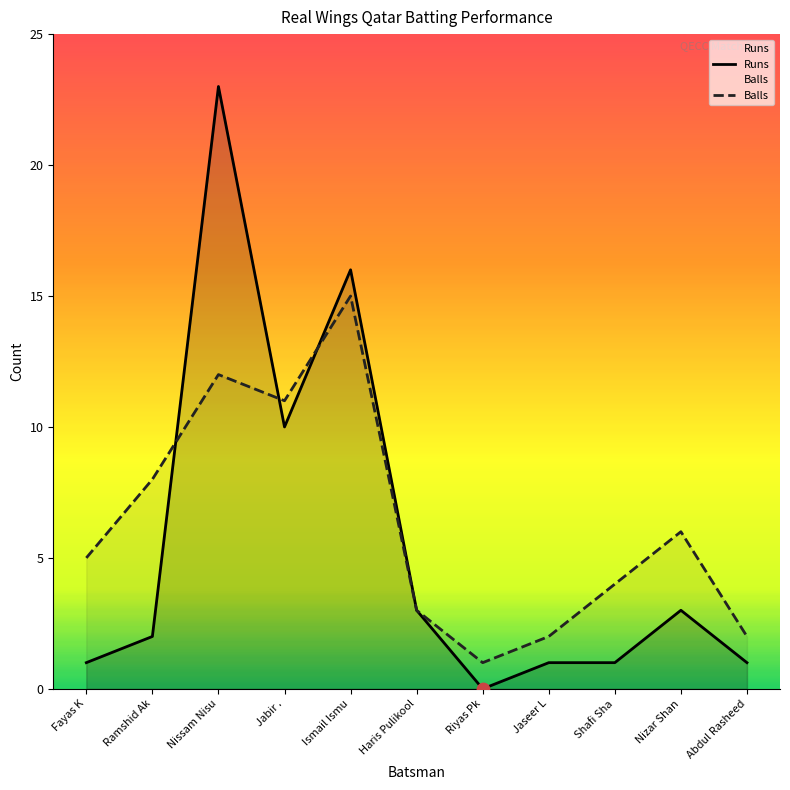

What are all the series names shown in the legend?

Runs, Balls